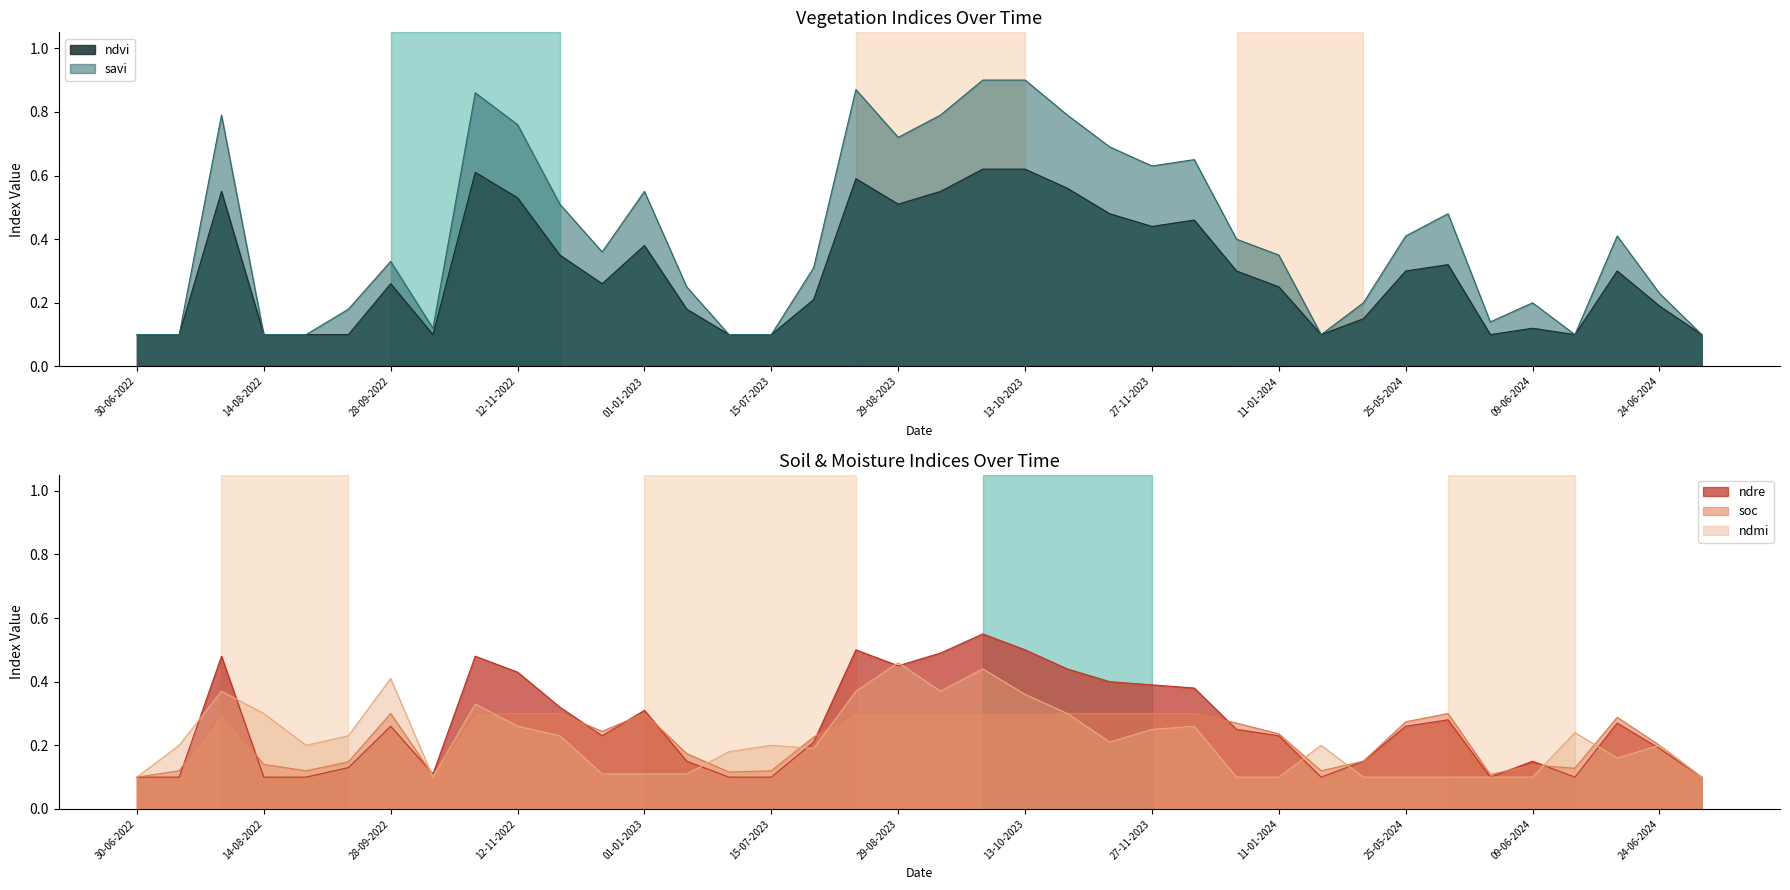

Which category has the highest value across all series?

28-09-2023